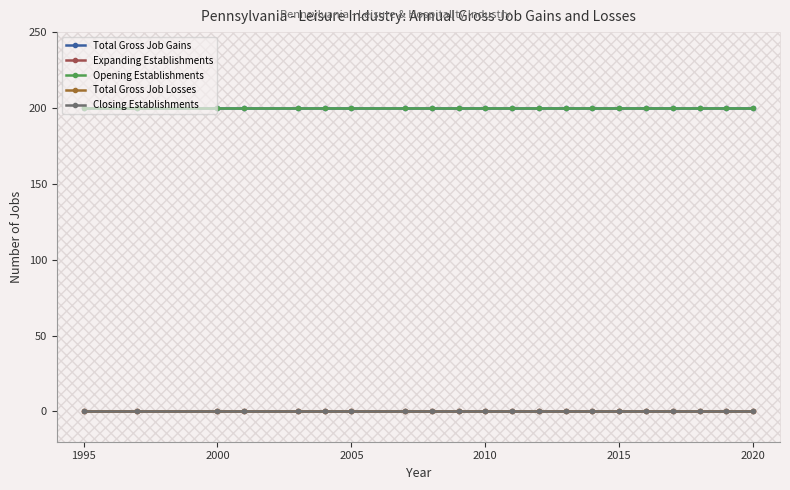

Does the chart have visible grid lines?

No